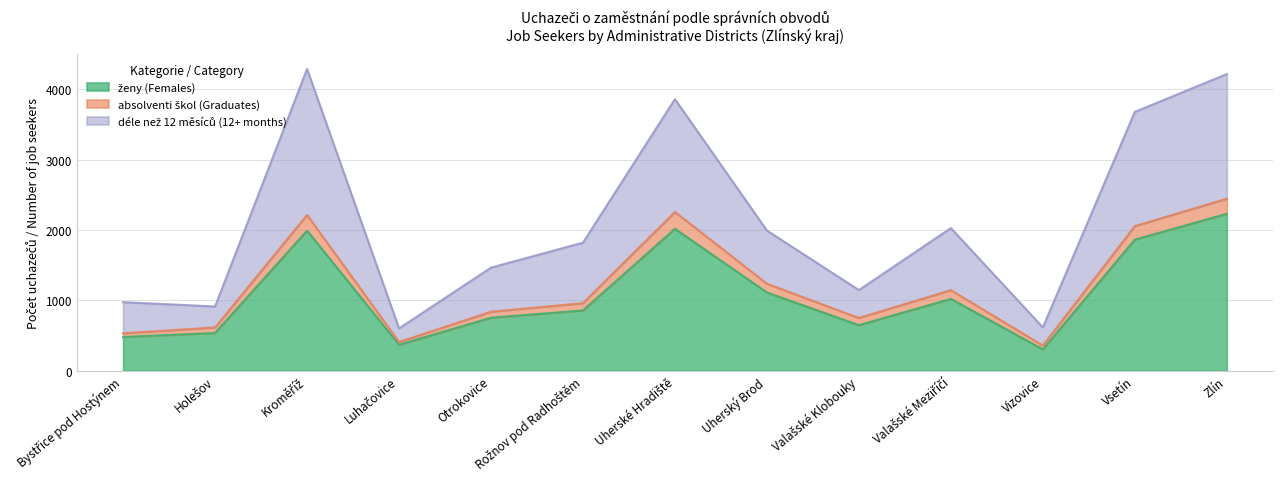

Does the chart have visible grid lines?

Yes